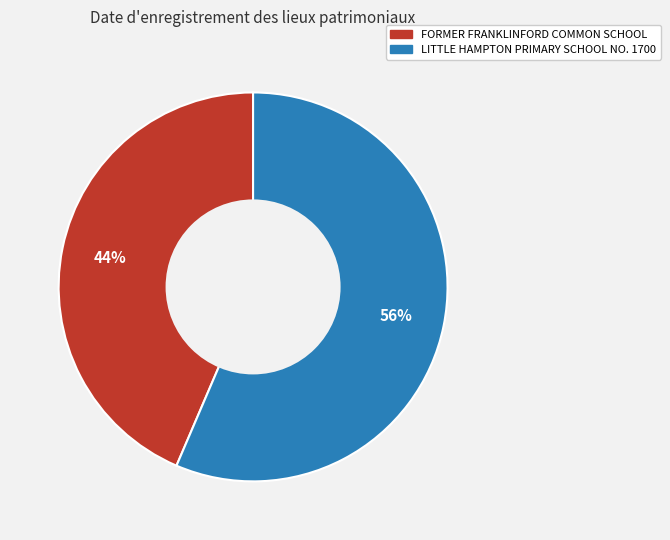

The LITTLE HAMPTON PRIMARY SCHOOL NO. 1700 slice represents 45% of the pie. True or false?

False